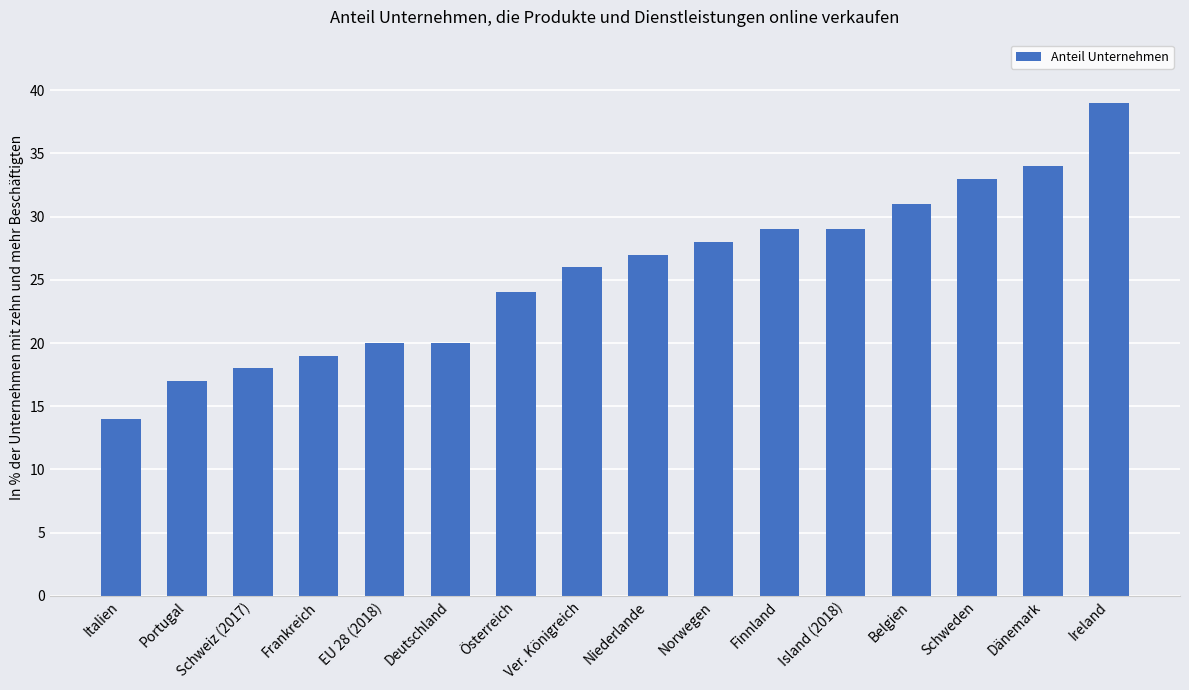

Reading left to right, transcribe all the data shown in this chart.

Italien=14	Portugal=17	Schweiz (2017)=18	Frankreich=19	EU 28 (2018)=20	Deutschland=20	Österreich=24	Ver. Königreich=26	Niederlande=27	Norwegen=28	Finnland=29	Island (2018)=29	Belgien=31	Schweden=33	Dänemark=34	Ireland=39